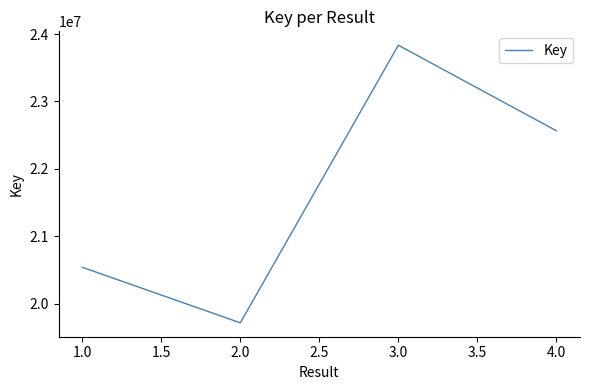

Is this an area chart (filled region under the line)?

No